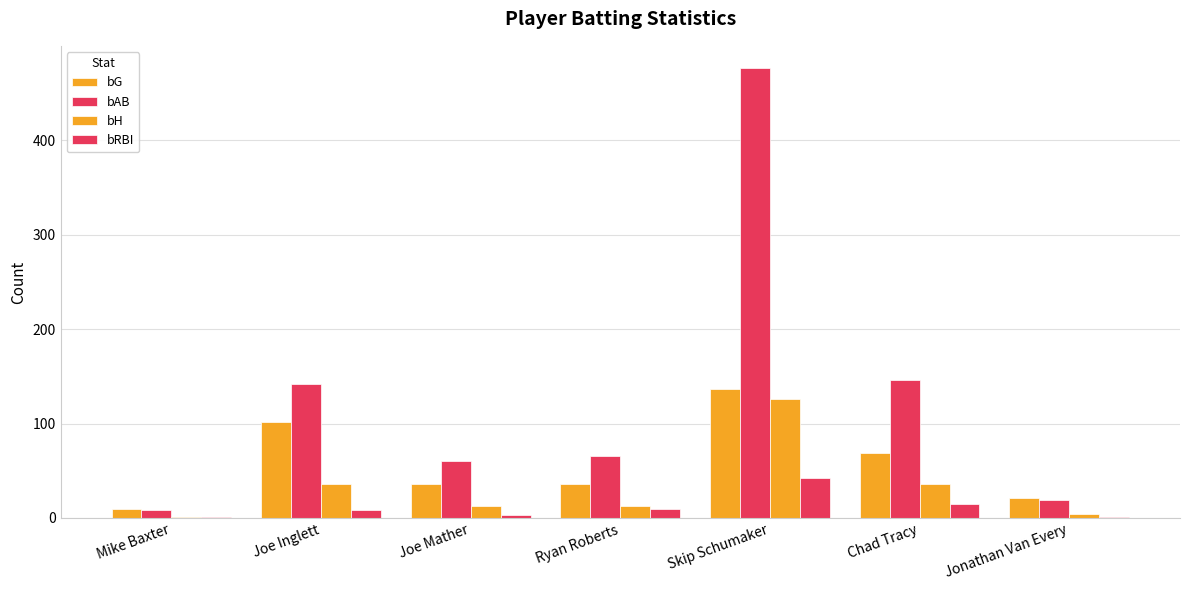

Are the bars horizontal?

No